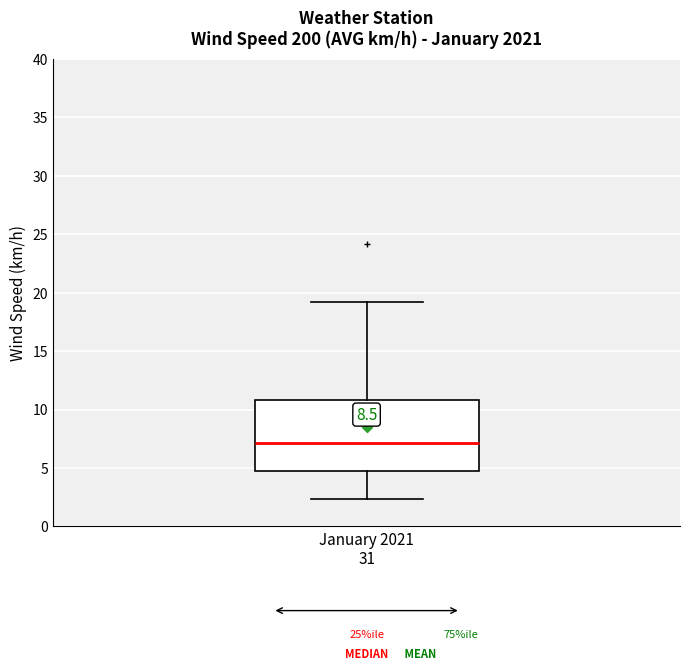

Where is the lower edge of the box for January 2021 31 on the y-axis? The values are not printed on the chart, so give them approximately, as read against the axis.

5.0